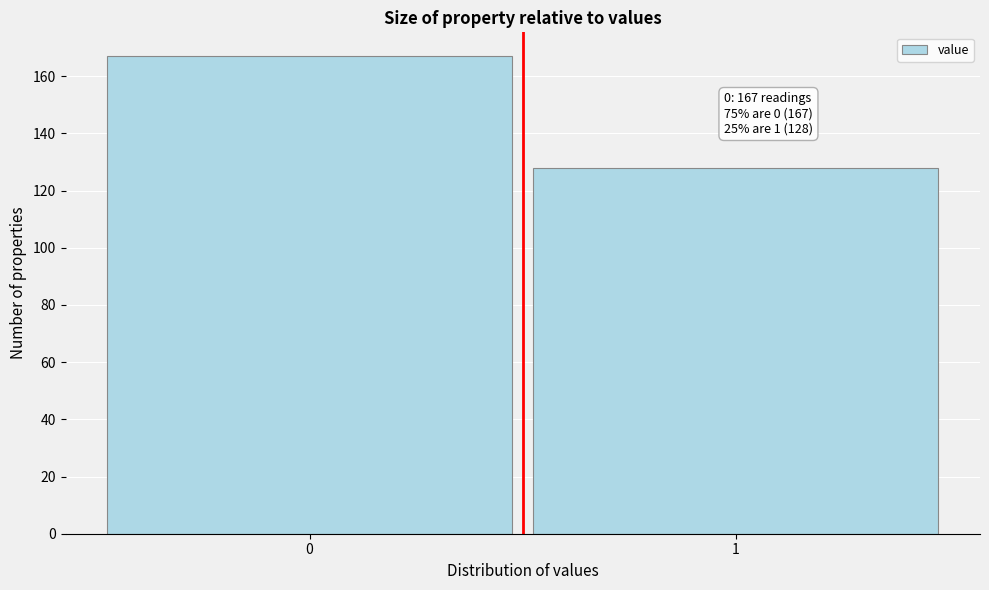

Reading left to right, list all the values displayed in this chart.

167	128